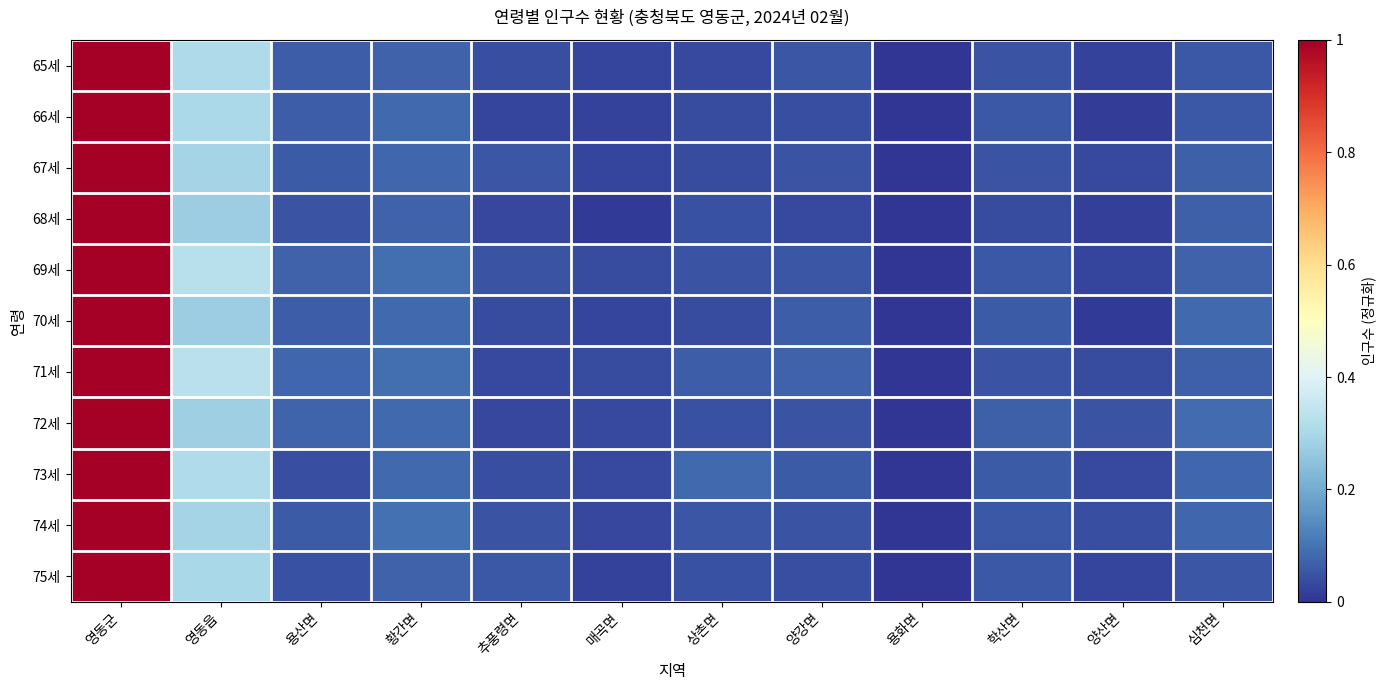

Rank the series at 영동군 from highest to lowest value.

65세, 66세, 67세, 68세, 69세, 70세, 71세, 72세, 73세, 74세, 75세